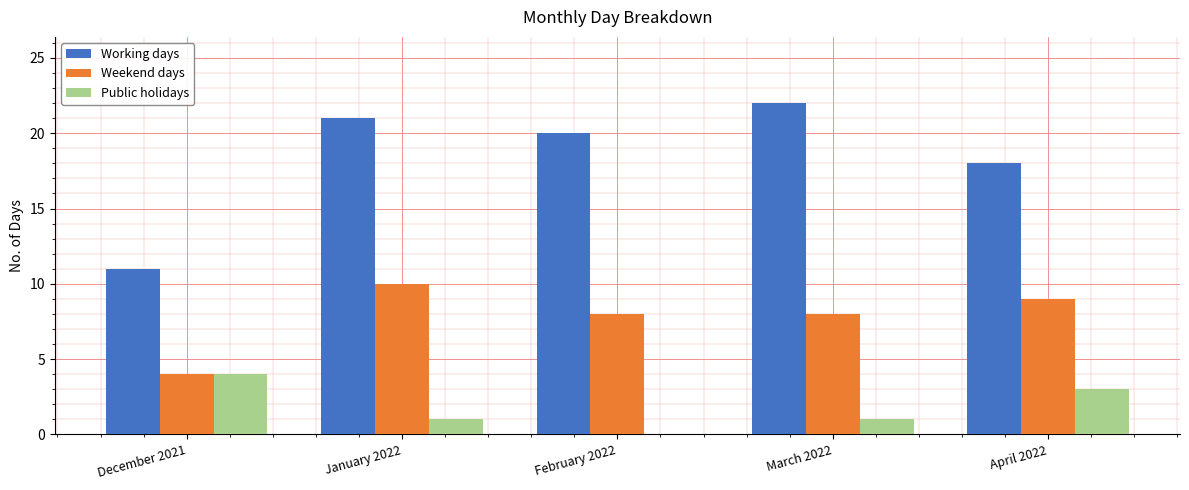

At which category is the sum across all series the highest?

January 2022